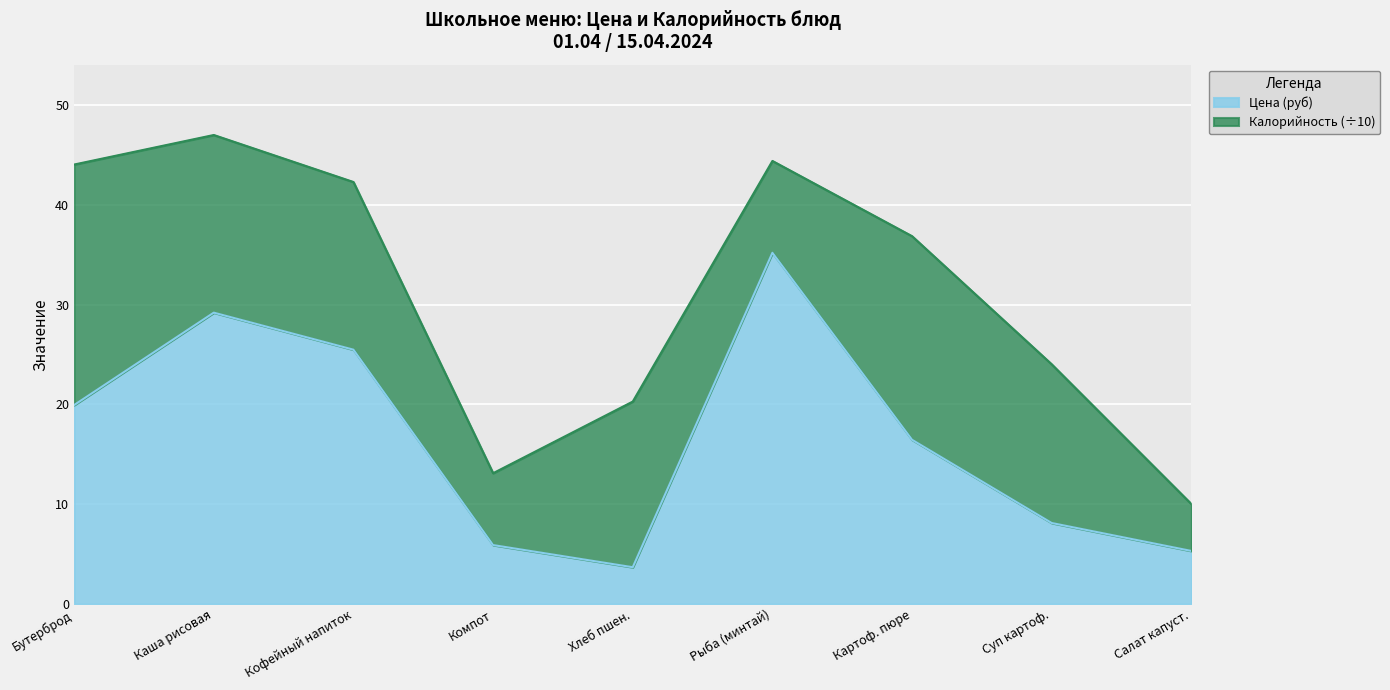

What is the total value across all series at Хлеб пшен.?

20.3